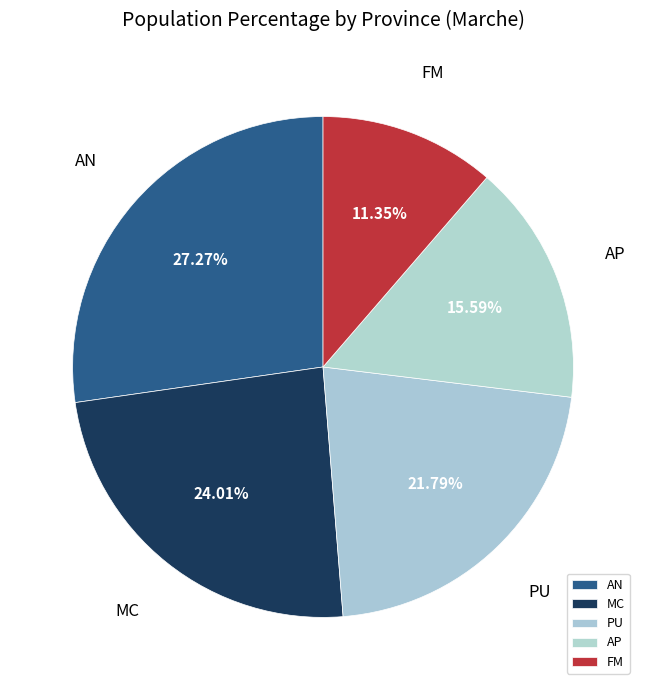

What percentage do FM and AP together represent?

26.9%